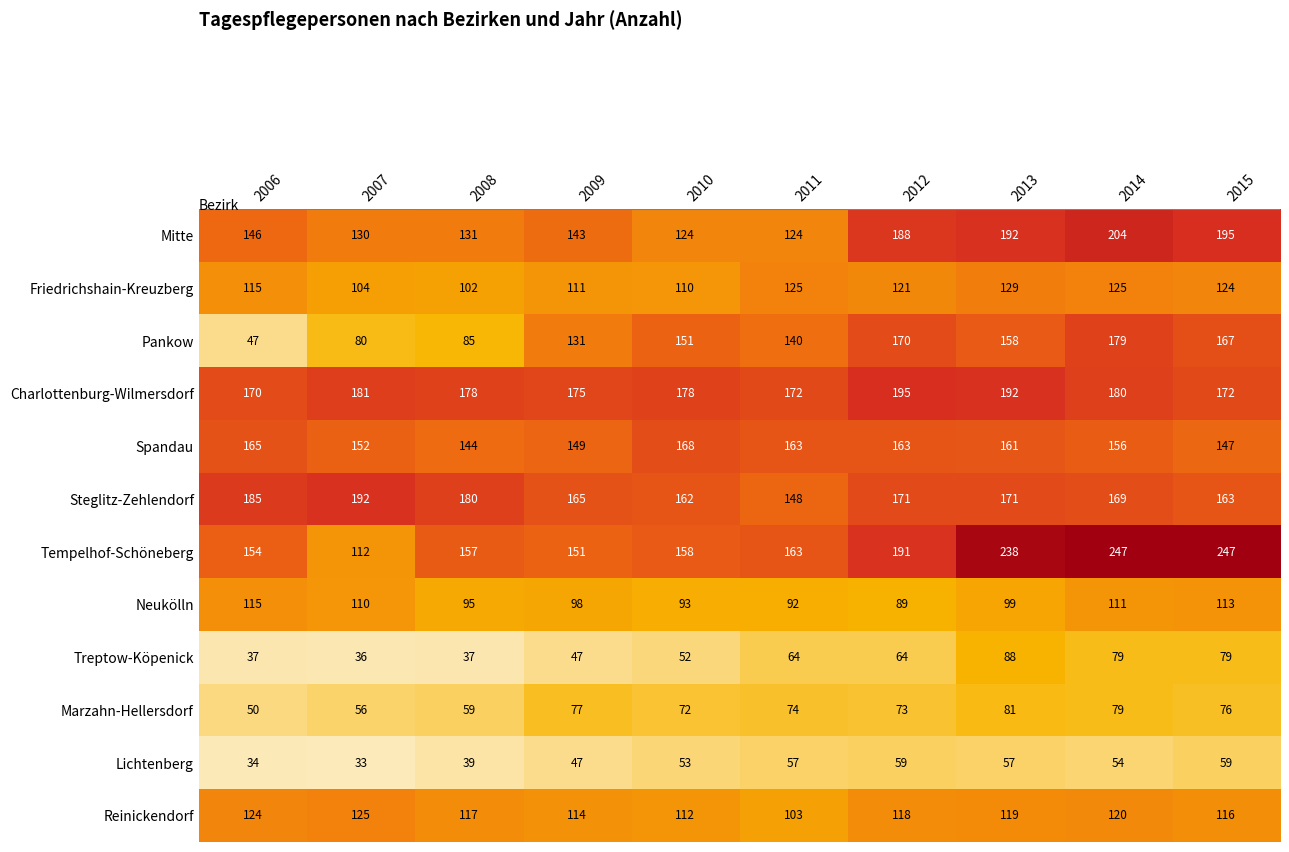

What is the difference between the maximum and minimum values in the Mitte series?

80